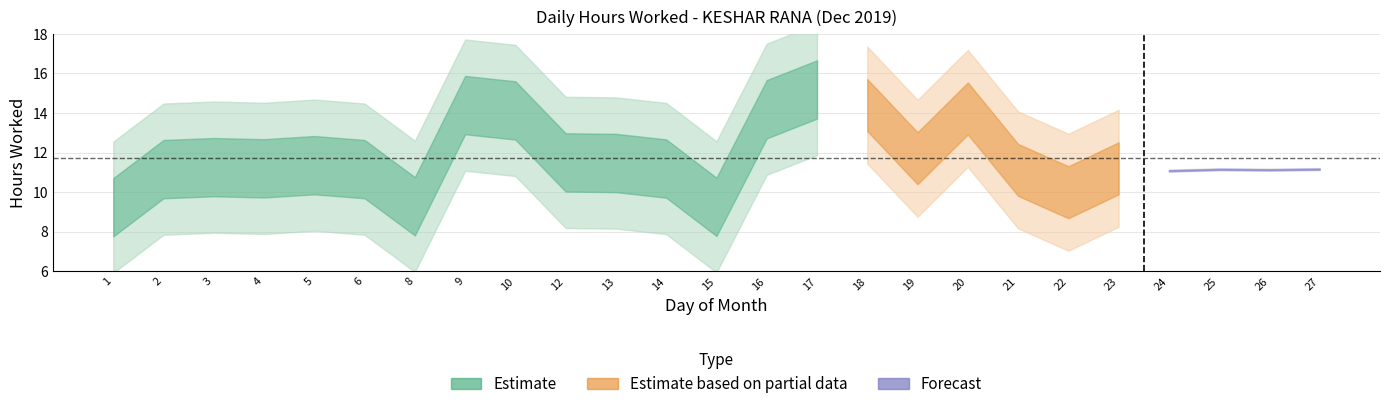

Which series has the largest total across all categories?

Estimate